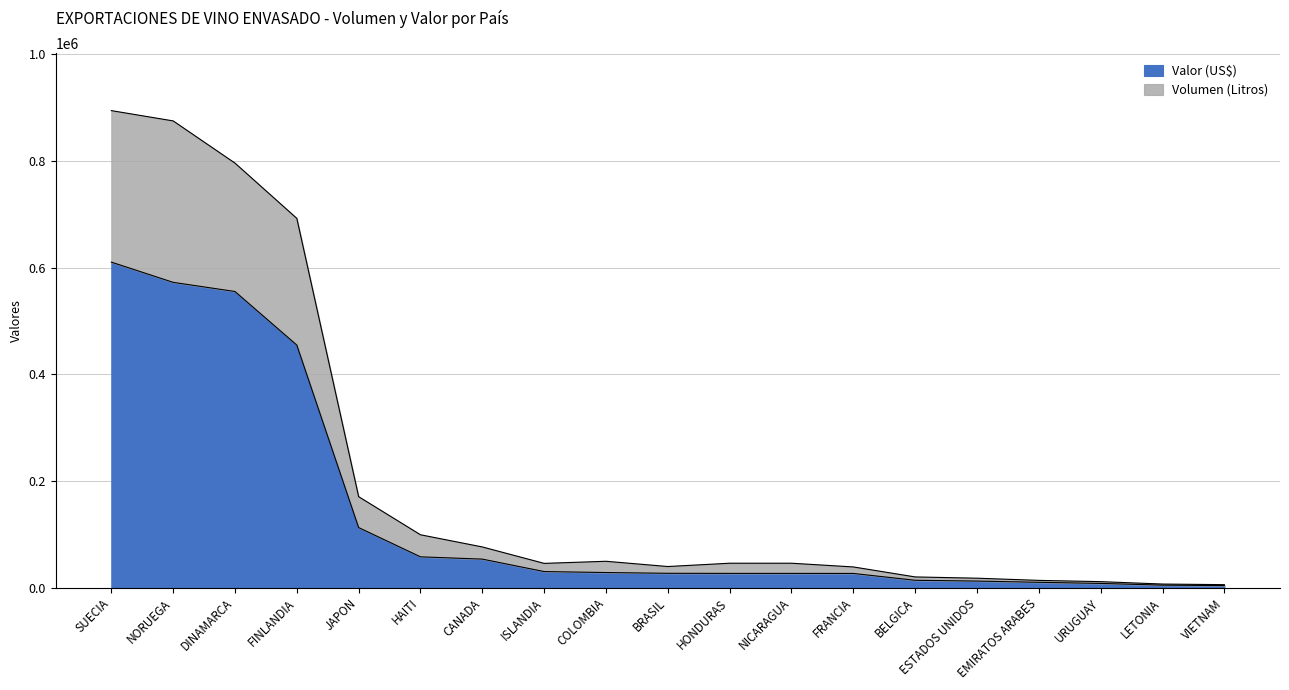

Which series changed the most between FINLANDIA and ESTADOS UNIDOS?

Volumen (Litros)